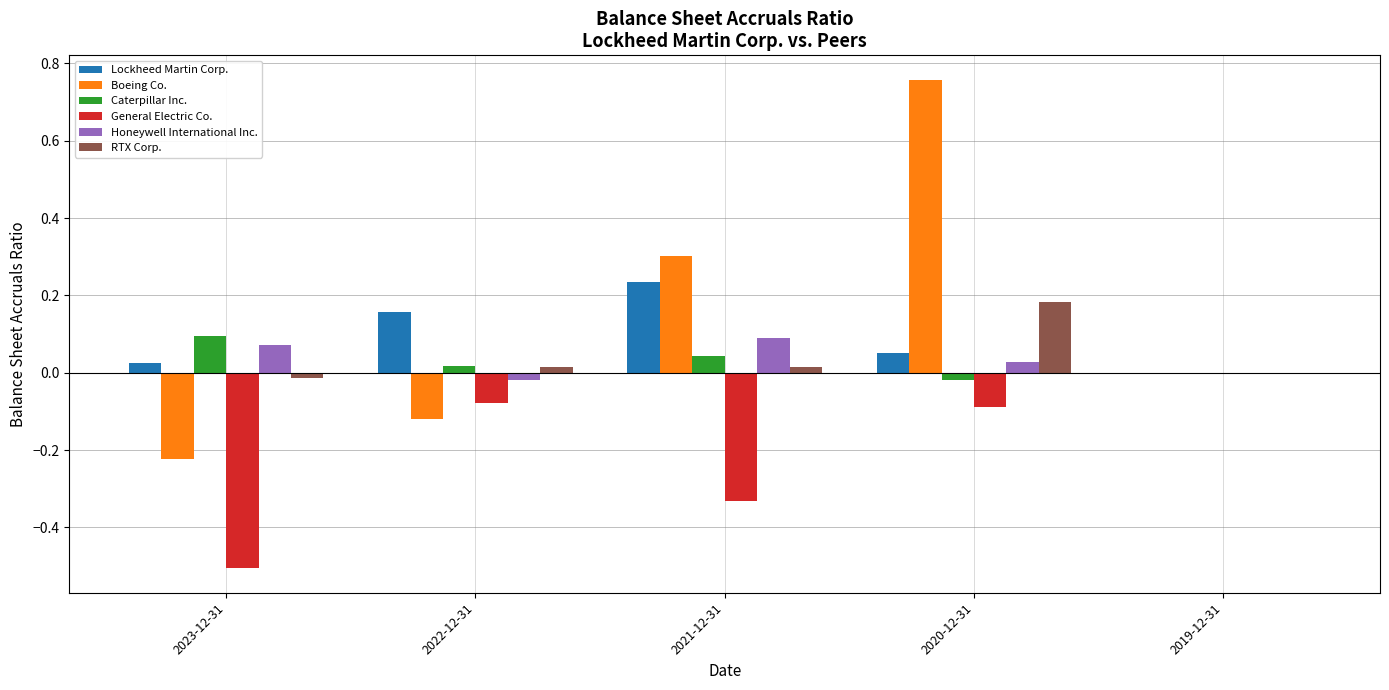

Is the value of General Electric Co. at 2020-12-31 greater than the value of Honeywell International Inc. at 2022-12-31?

No